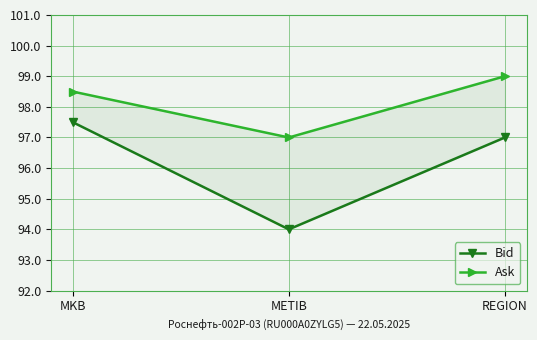

What is the total value across all series at REGION?

196.0